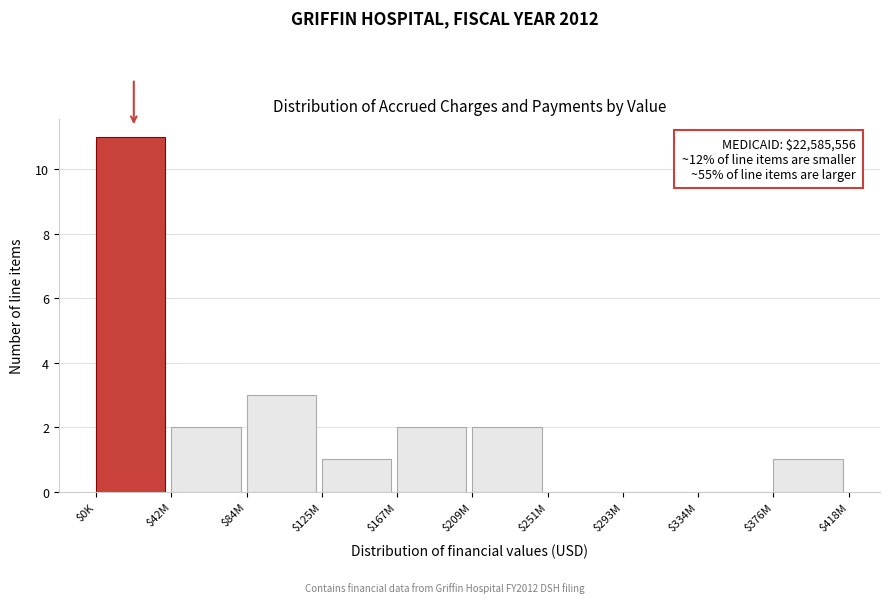

Where is the data nearest to the value 5?

$84M